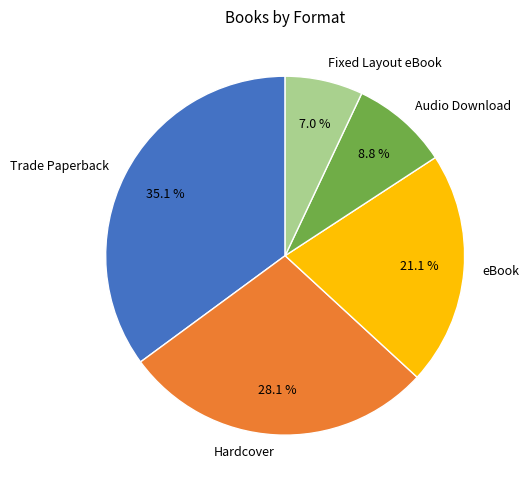

Rank the categories by value from lowest to highest.

Fixed Layout eBook, Audio Download, eBook, Hardcover, Trade Paperback